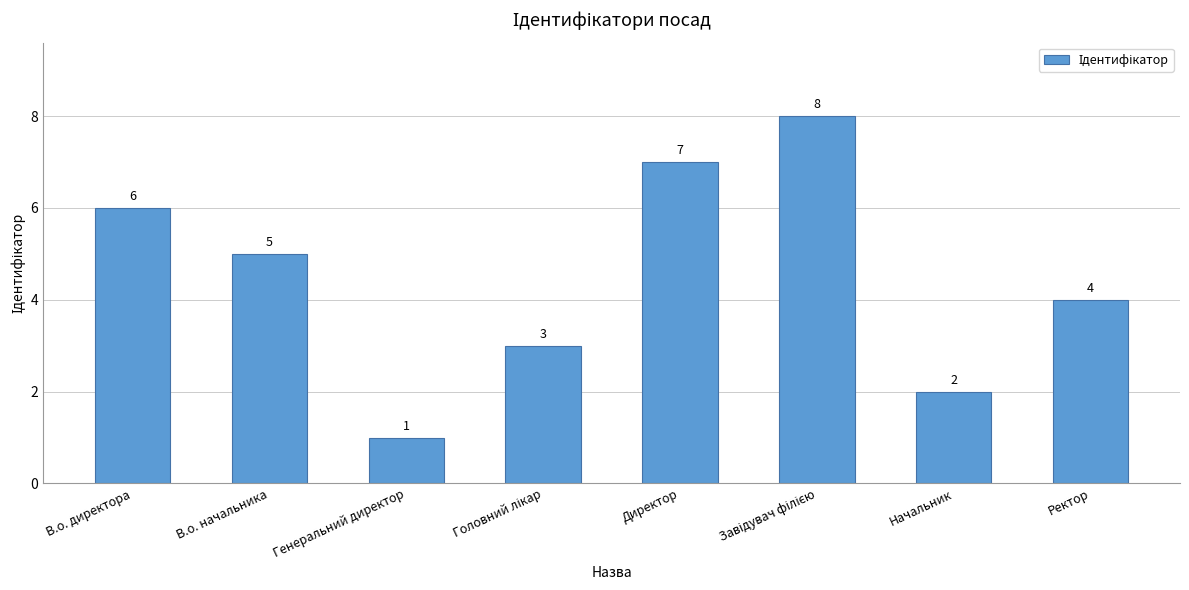

Reading left to right, transcribe all the data shown in this chart.

6	5	1	3	7	8	2	4